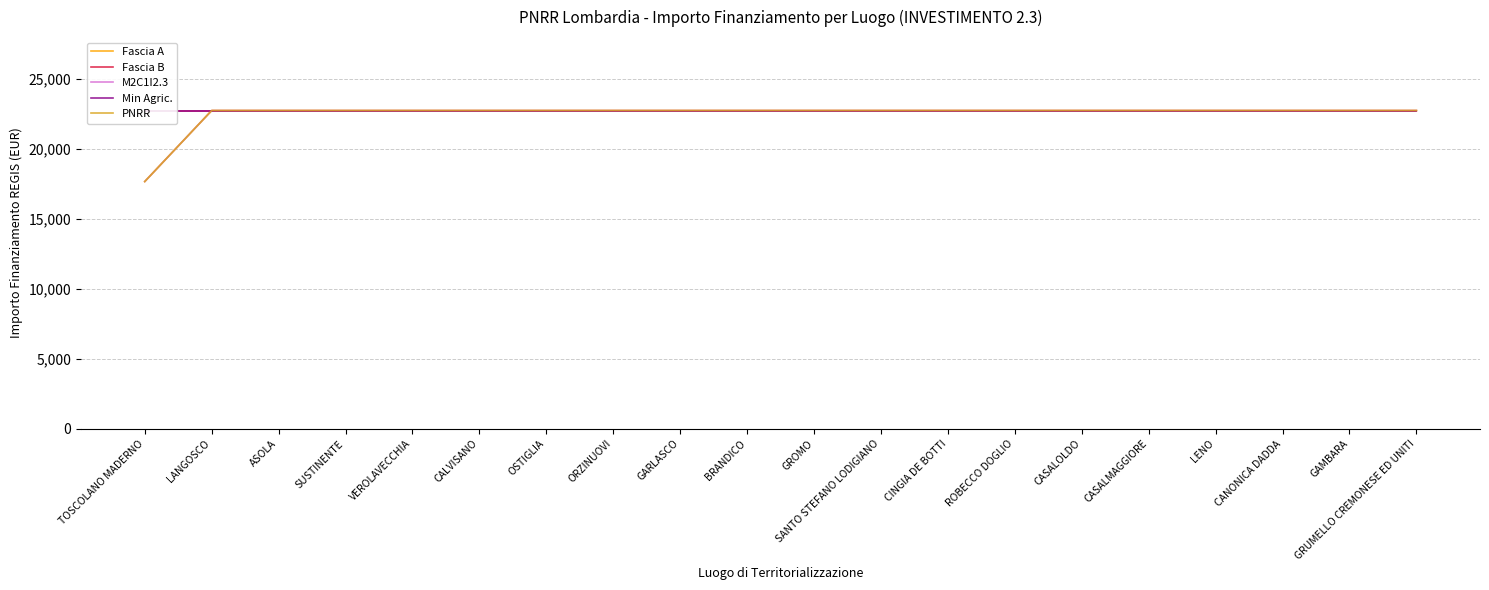

List the labels in order of Fascia B value, largest first.

TOSCOLANO MADERNO, LANGOSCO, ASOLA, SUSTINENTE, VEROLAVECCHIA, CALVISANO, OSTIGLIA, ORZINUOVI, GARLASCO, BRANDICO, GROMO, SANTO STEFANO LODIGIANO, CINGIA DE BOTTI, ROBECCO DOGLIO, CASALOLDO, CASALMAGGIORE, LENO, CANONICA DADDA, GAMBARA, GRUMELLO CREMONESE ED UNITI